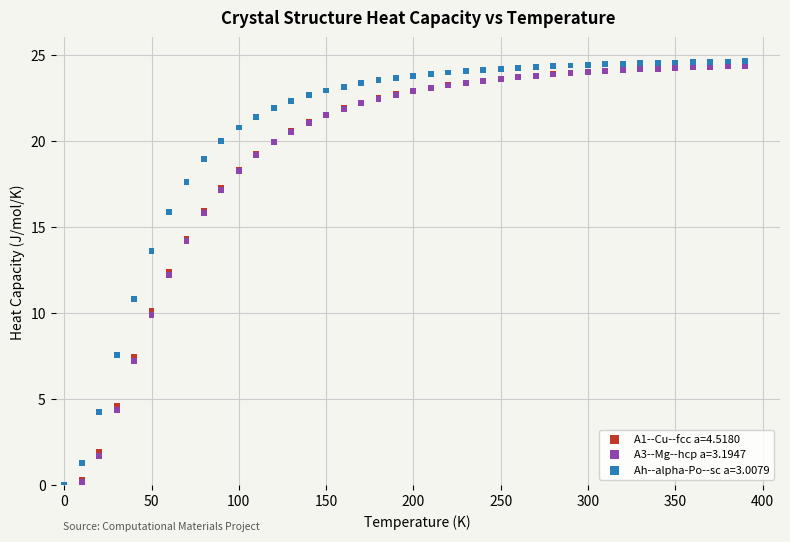

Which series has the widest spread of Y values?

Ah--alpha-Po--sc a=3.0079